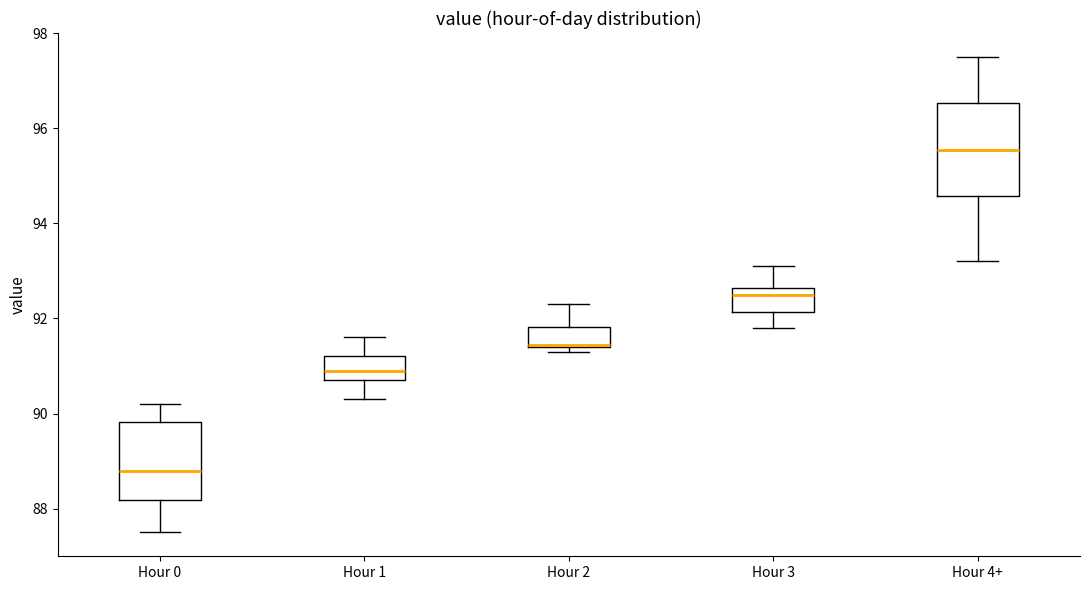

Comparing the boxes themselves (not the whiskers), which one is the tallest?

Hour 4+